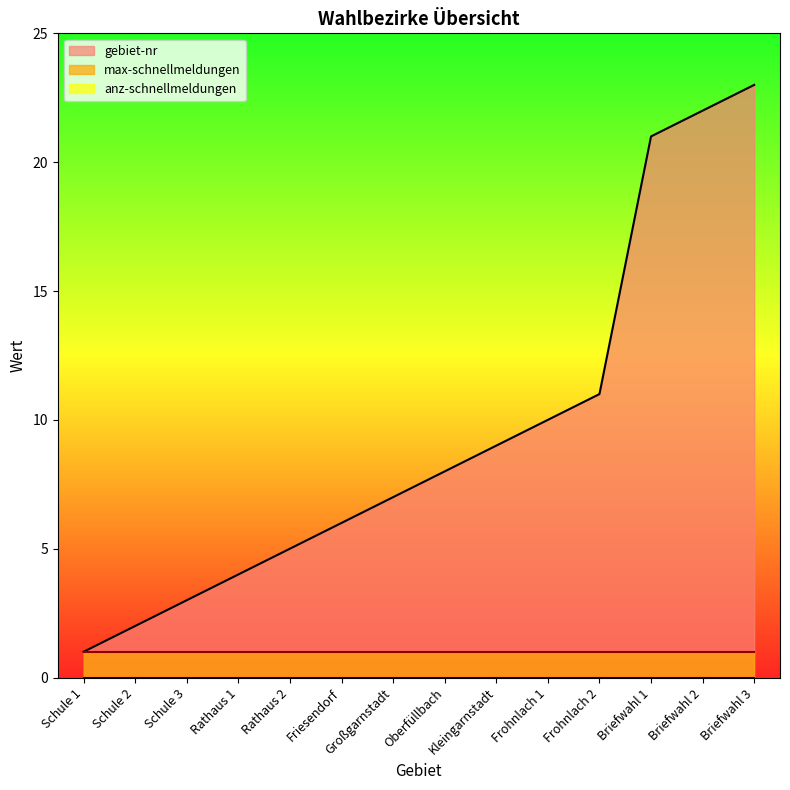

What are all the series names shown in the legend?

gebiet-nr, max-schnellmeldungen, anz-schnellmeldungen